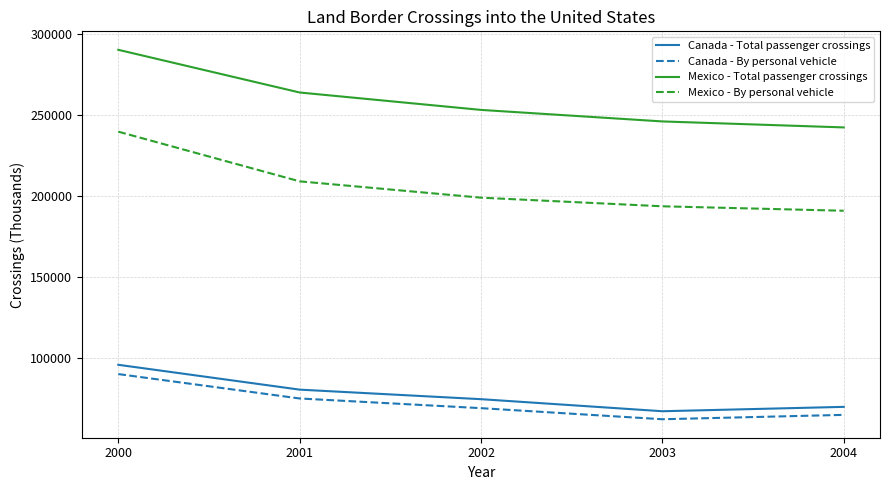

True or false: Canada - By personal vehicle has a value of 68987 at 2002.

True